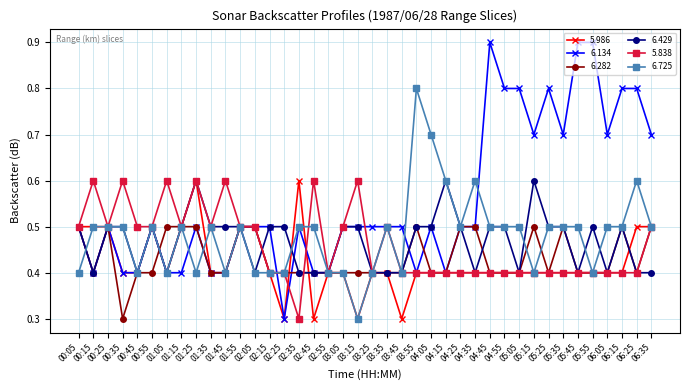

Which series has the largest total across all categories?

6.134